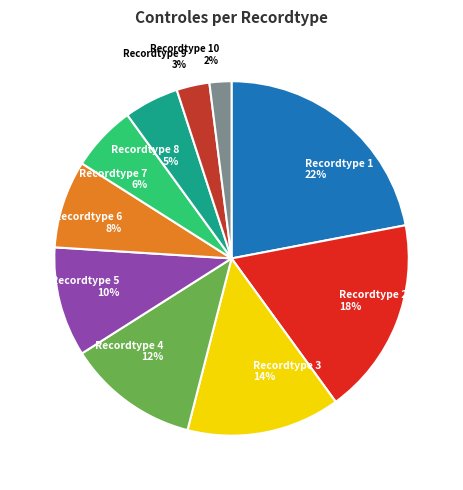

What is the ratio of the value at Recordtype 1 22% to the value at Recordtype 7 6%?

3.7